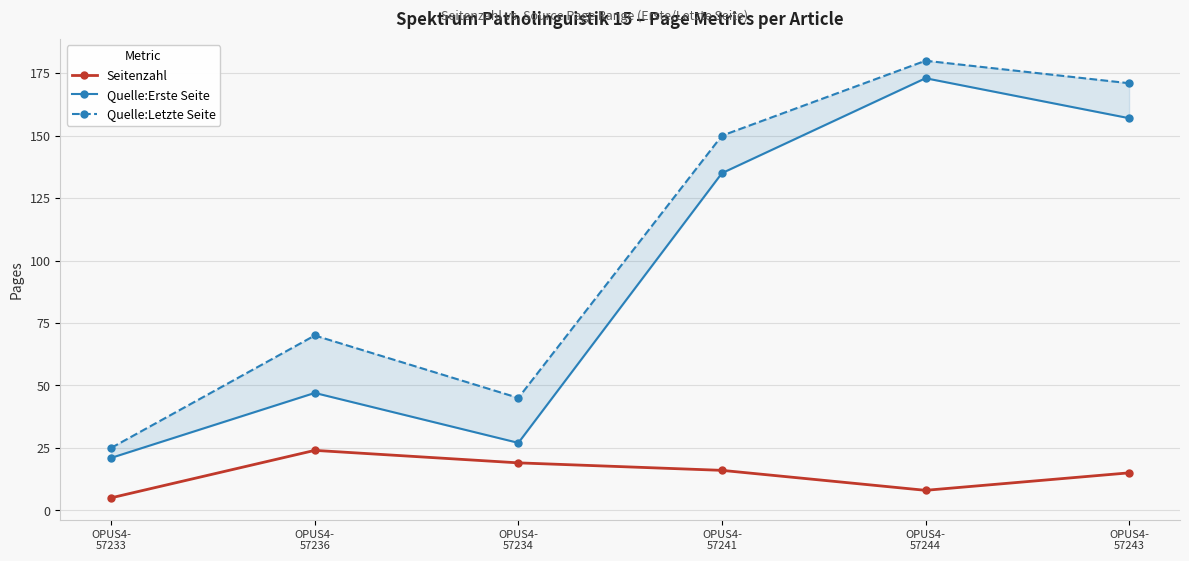

True or false: Seitenzahl and Quelle:Letzte Seite cross at least once.

False